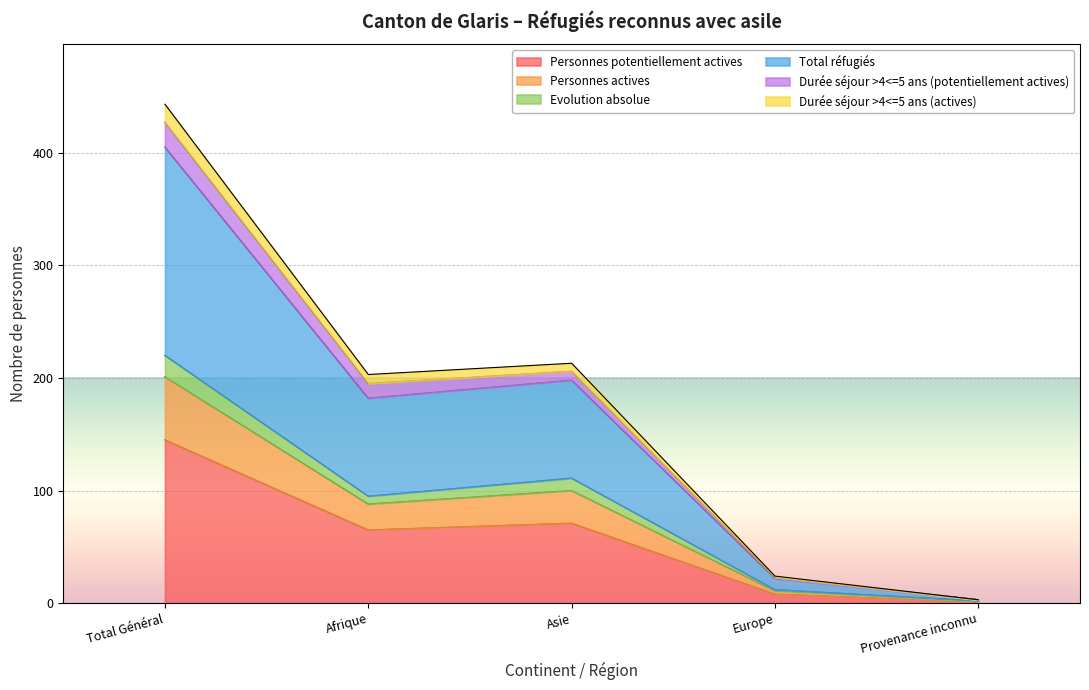

Which category has the lowest value in the Durée séjour >4<=5 ans (actives) series?

Provenance inconnu